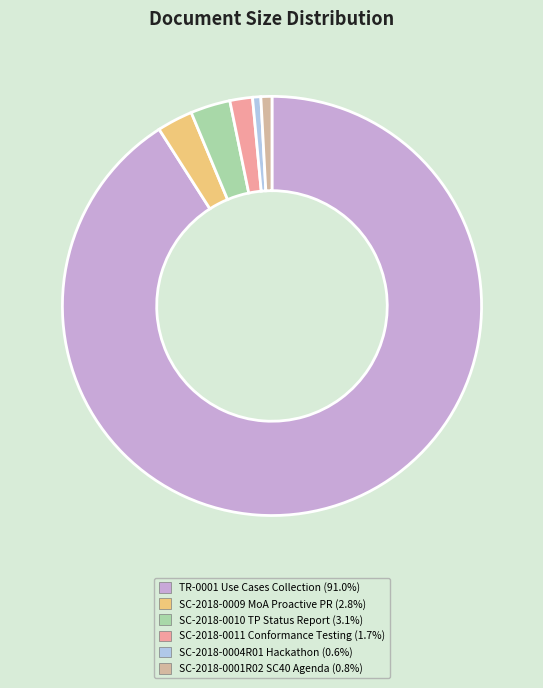

Is there any slice that represents more than half of the pie?

Yes